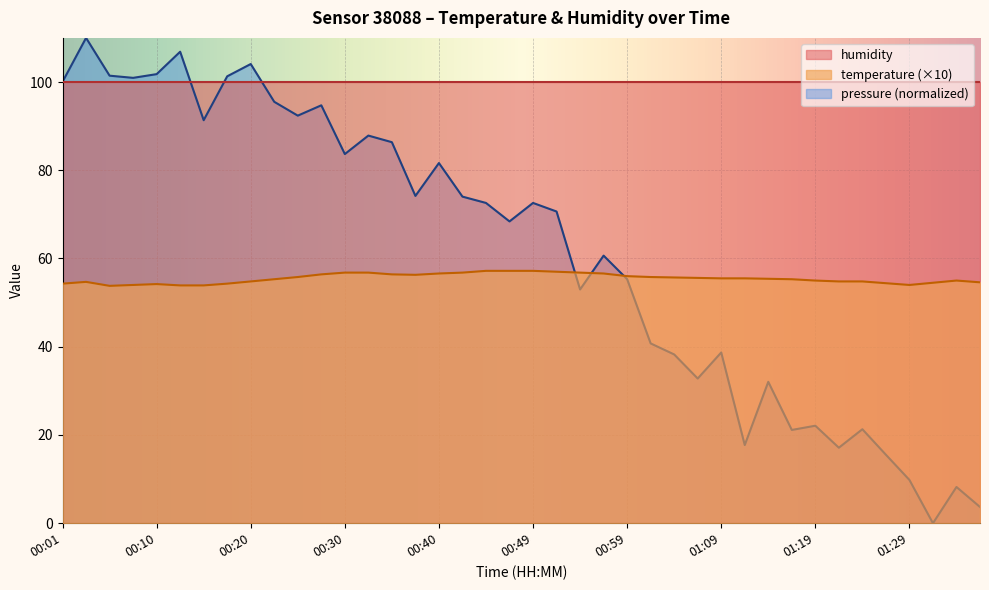

List the labels in order of value, largest first.

00:44, 00:47, 00:49, 00:52, 00:30, 00:32, 00:42, 00:54, 00:40, 00:57, 00:27, 00:35, 00:37, 00:59, 00:25, 01:02, 01:04, 01:07, 01:09, 01:12, 01:14, 00:22, 01:17, 01:19, 01:34, 00:20, 01:22, 01:24, 00:03, 01:36, 01:31, 01:26, 00:01, 00:18, 00:10, 00:08, 01:29, 00:13, 00:15, 00:05